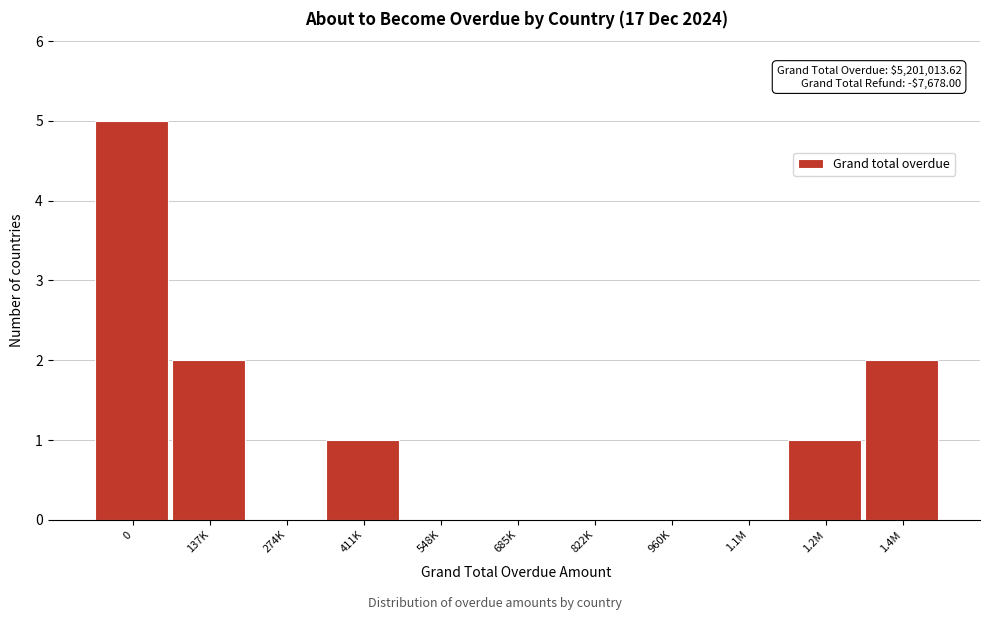

Reading right to left, what are all the values shown in this chart?

1.4M=2	1.2M=1	1.1M=0	960K=0	822K=0	685K=0	548K=0	411K=1	274K=0	137K=2	0=5